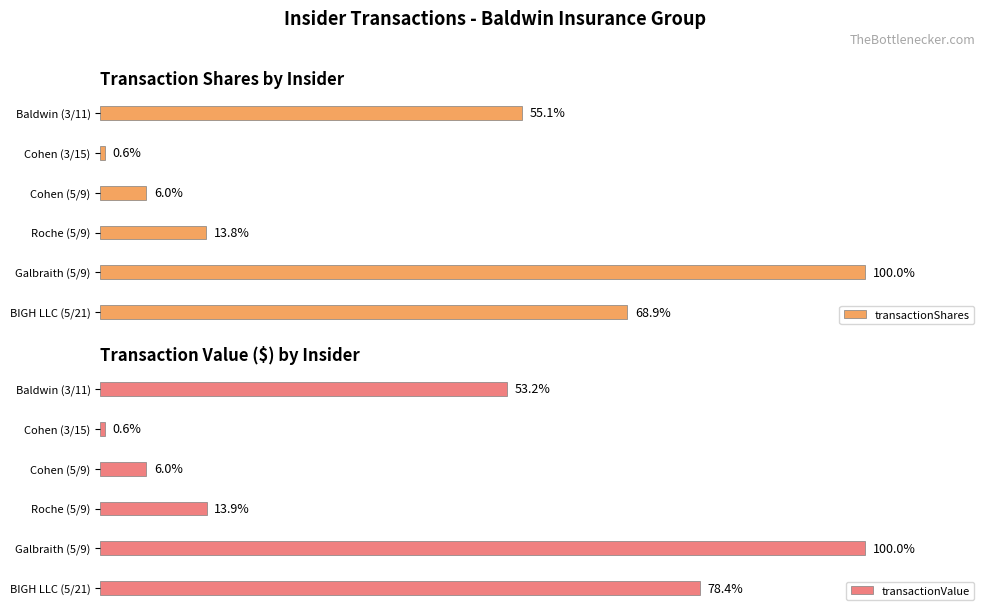

How many data points does each series have?

6